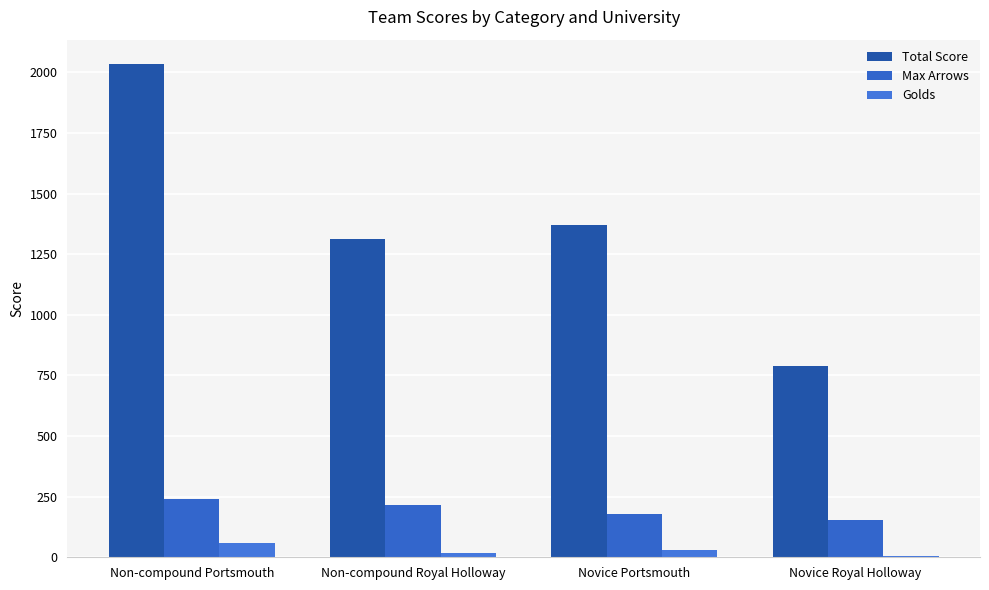

What is the difference between the second highest and minimum values in the Total Score series?

581